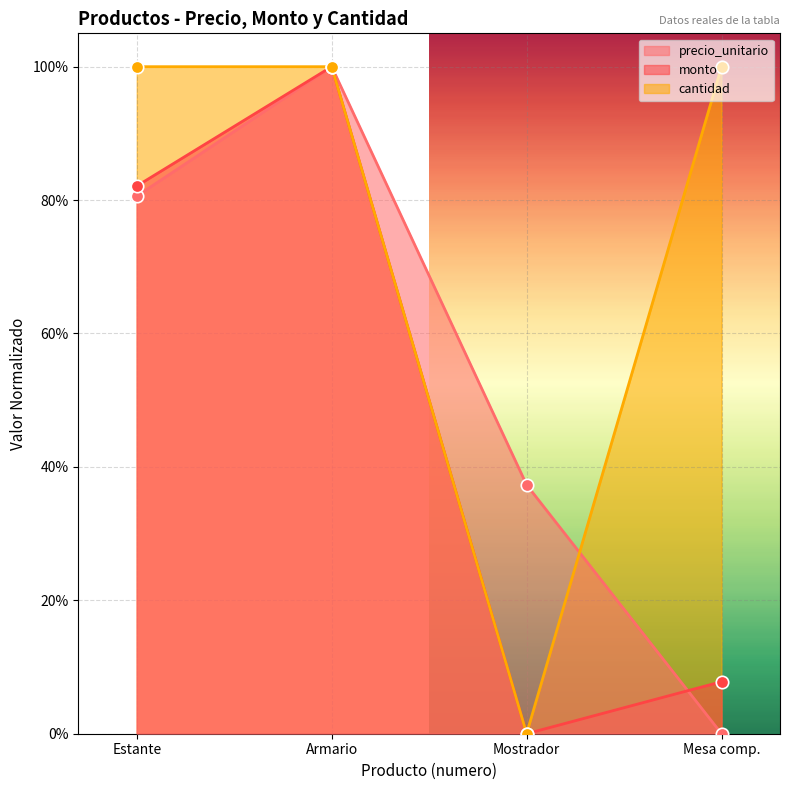

Which series contains the highest Y value?

precio_unitario